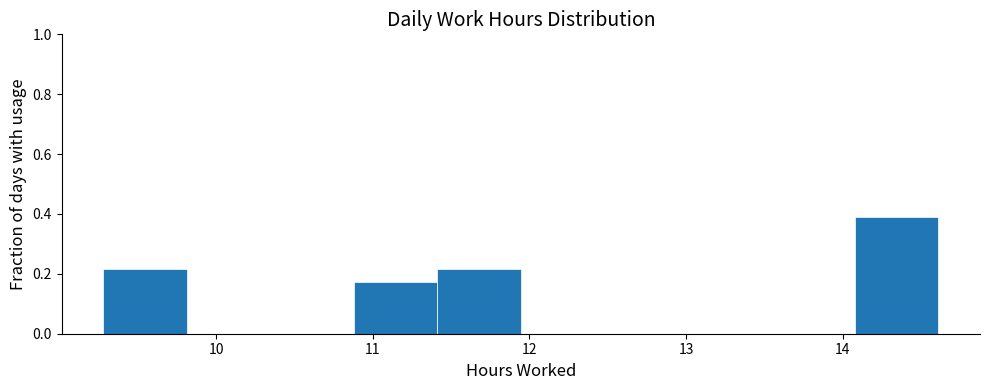

Over which range of the x-axis is the bar tallest?

14.1 to 14.6